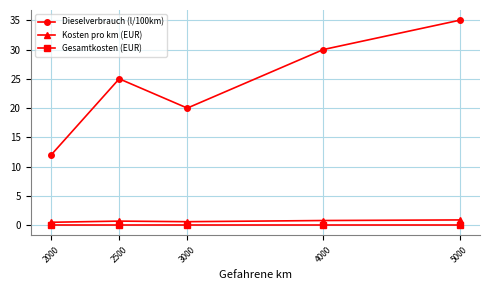

True or false: Dieselverbrauch (l/100km) has more than 2 points higher than both neighbors.

False